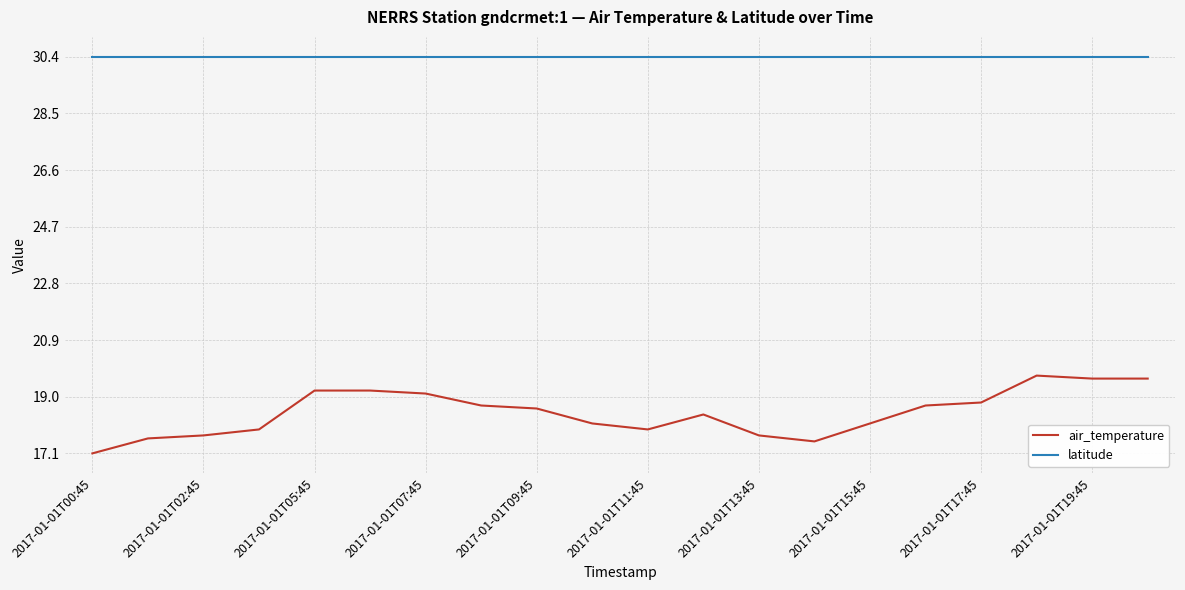

Which series has the largest total across all categories?

latitude